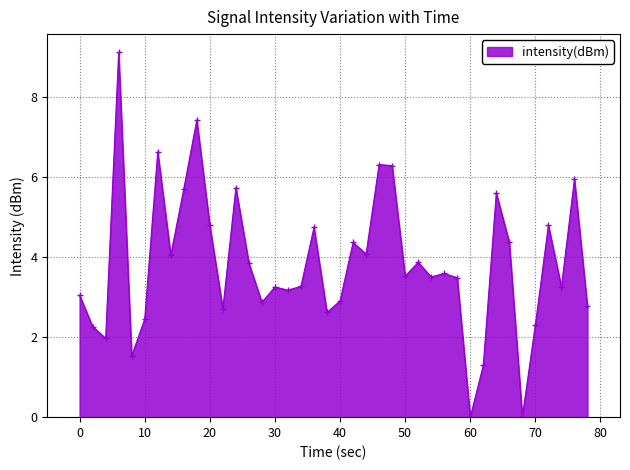

True or false: the data has more than 1 interior local peaks.

True